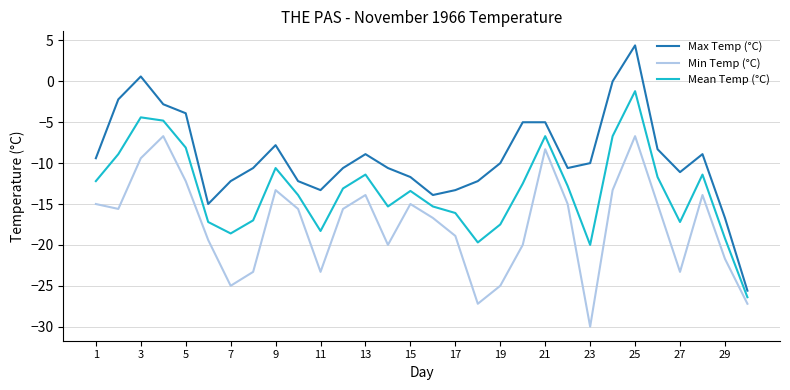

Which series has the largest total across all categories?

Max Temp (°C)